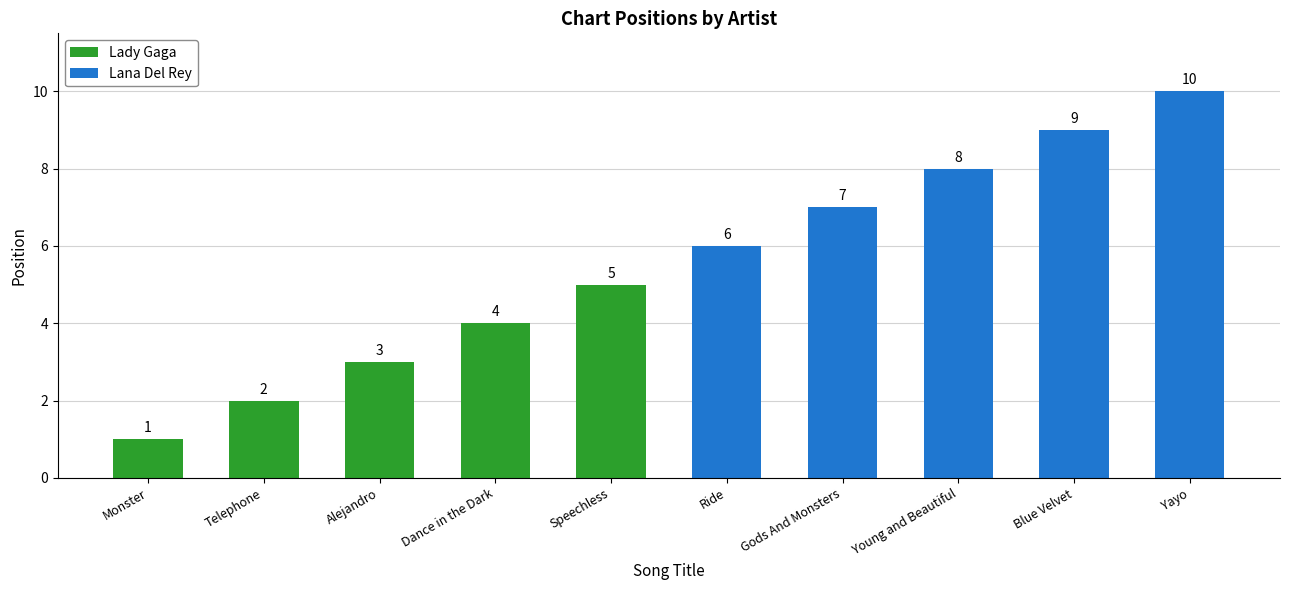

Which series changed the most between Telephone and Alejandro?

Lady Gaga